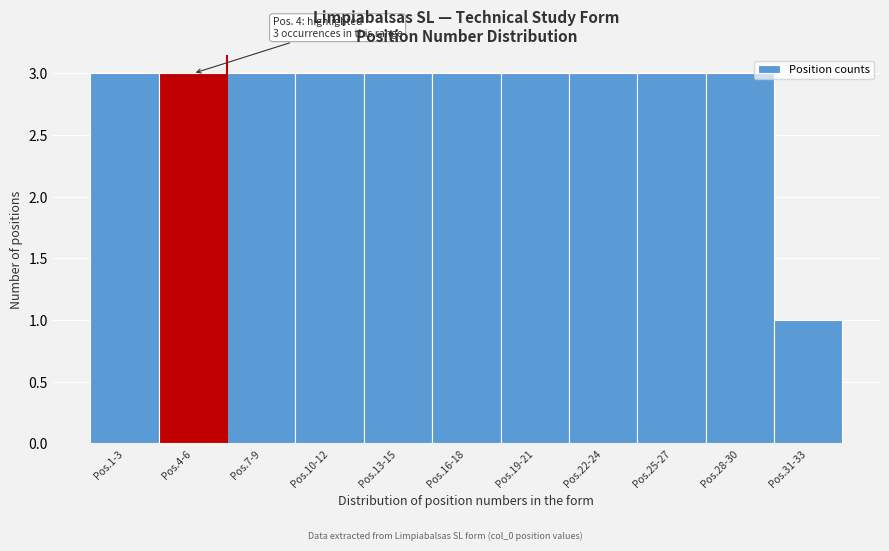

Reading left to right, what are all the values shown in this chart?

Pos.1-3=3	Pos.4-6=3	Pos.7-9=3	Pos.10-12=3	Pos.13-15=3	Pos.16-18=3	Pos.19-21=3	Pos.22-24=3	Pos.25-27=3	Pos.28-30=3	Pos.31-33=1